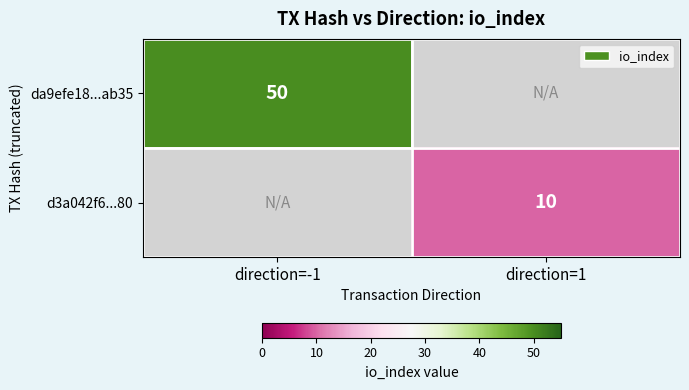

Is it true that d3a042f6...80 equals 16.1 at direction=1?

False